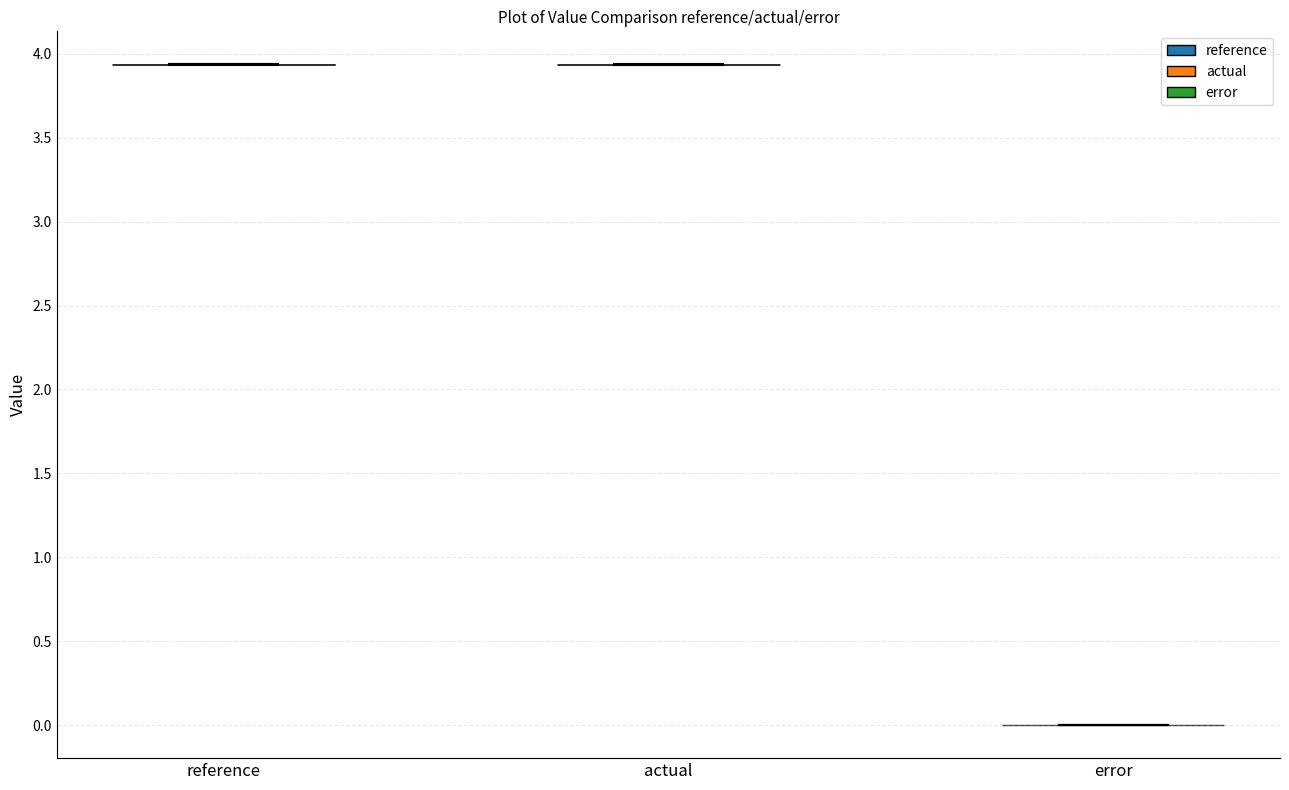

Reading left to right, read every violin against the y-axis: where its median line is, and the lowest and highest points it reaches. The values are not printed on the chart, so give them approximately, as read against the axis.

reference: median line 3.95, lowest point 3.95, highest point 3.95
actual: median line 3.95, lowest point 3.95, highest point 3.95
error: median line 0.00, lowest point 0.00, highest point 0.00